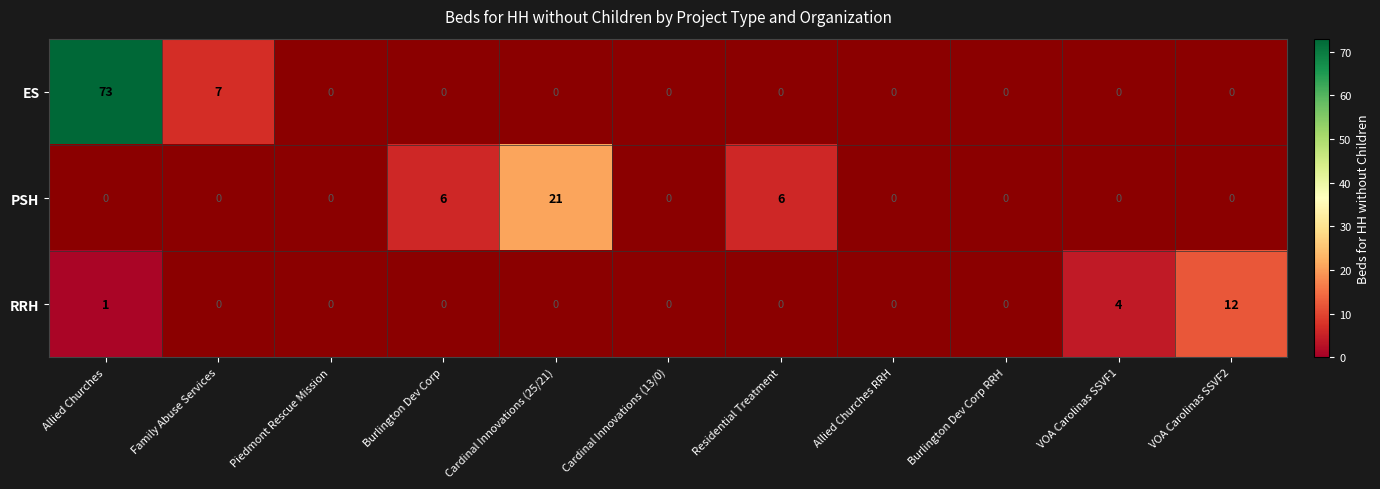

True or false: PSH has a value of 1 at Burlington Dev Corp.

False